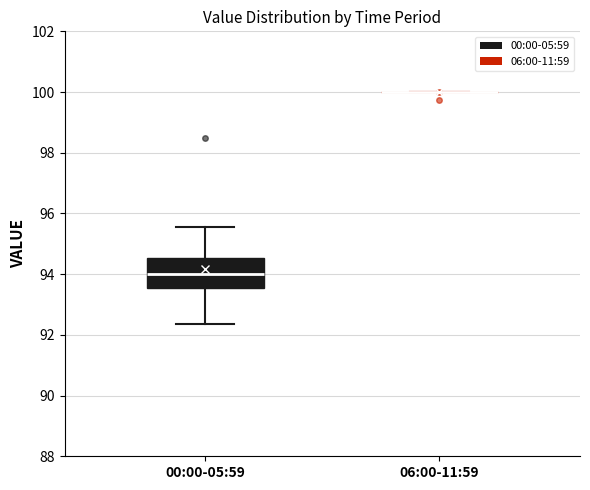

Comparing the boxes themselves (not the whiskers), which one is the tallest?

00:00-05:59